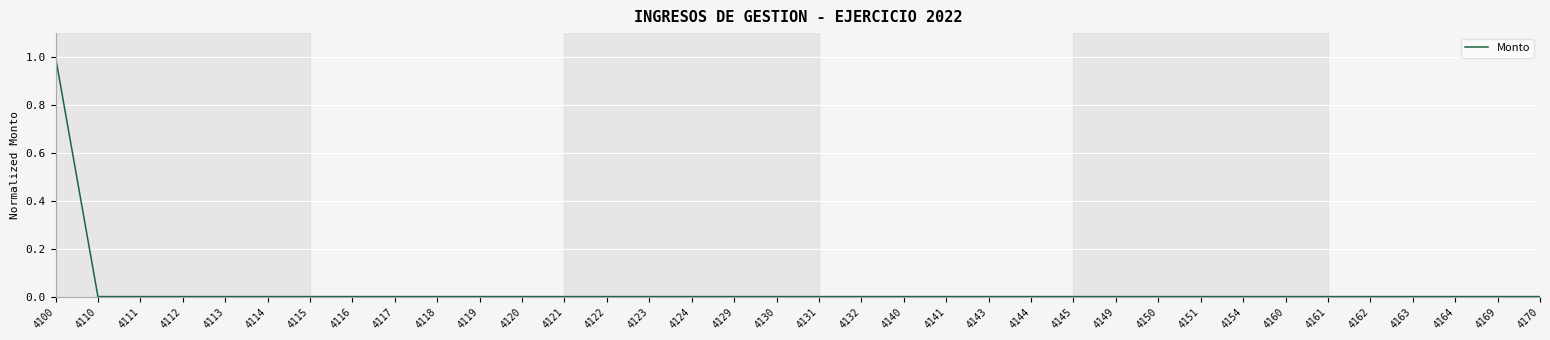

Reading left to right, transcribe all the data shown in this chart.

1	0	0	0	0	0	0	0	0	0	0	0	0	0	0	0	0	0	0	0	0	0	0	0	0	0	0	0	0	0	0	0	0	0	0	0